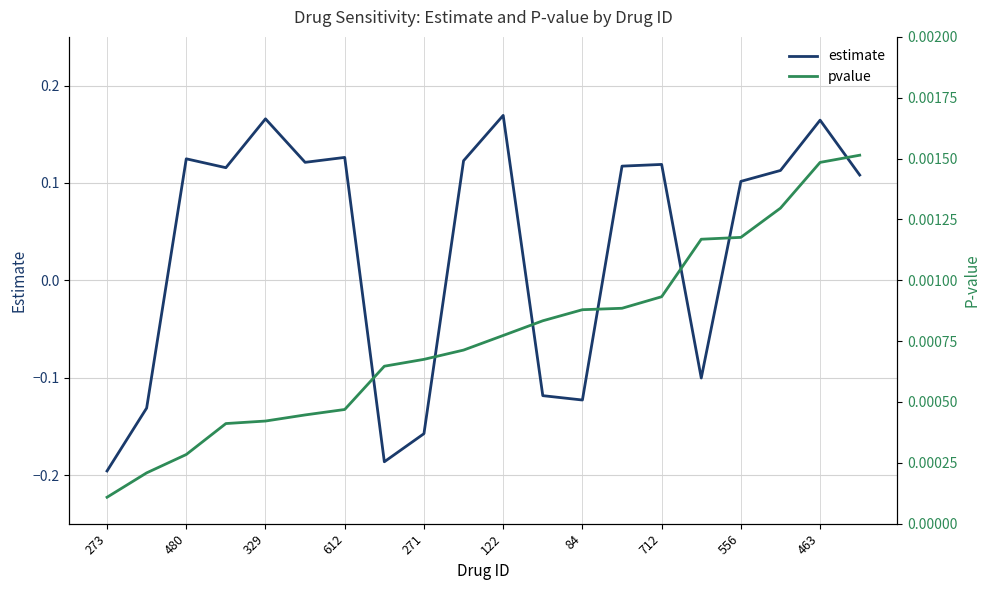

How many estimate values are between 0 and 1?

13